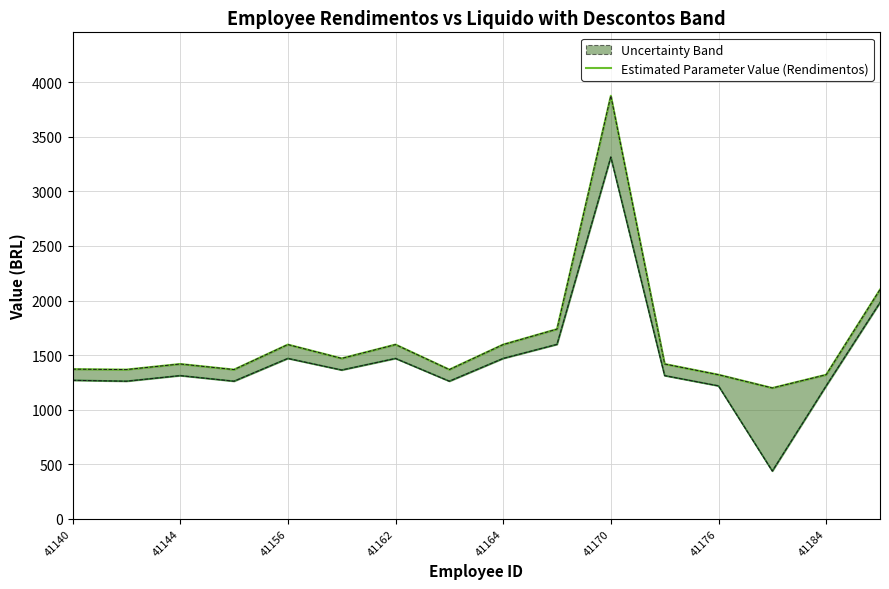

What is the sum of the Rendimentos (Upper) values at 41162 and 8?

2963.4